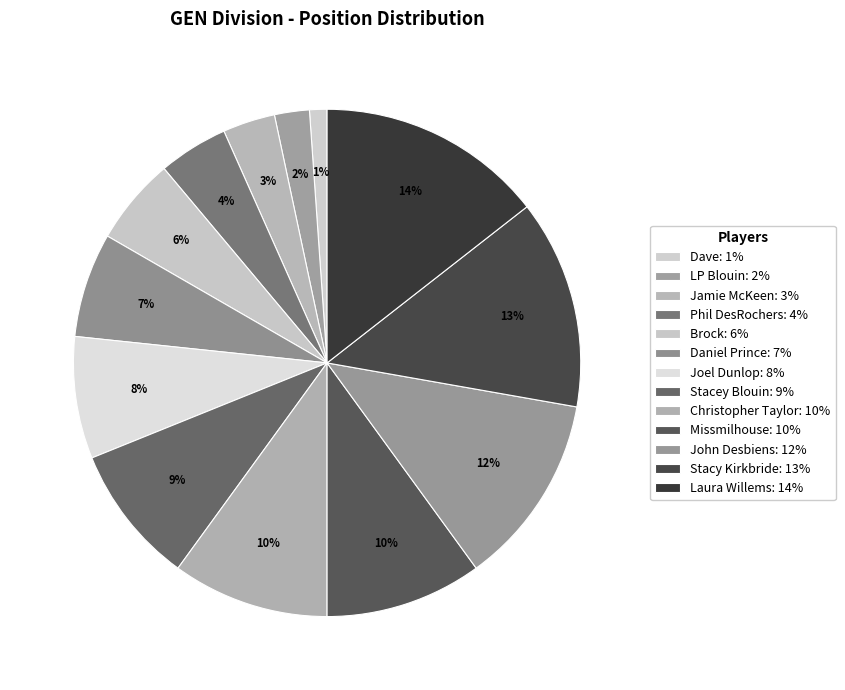

How many segments does this pie chart have?

13